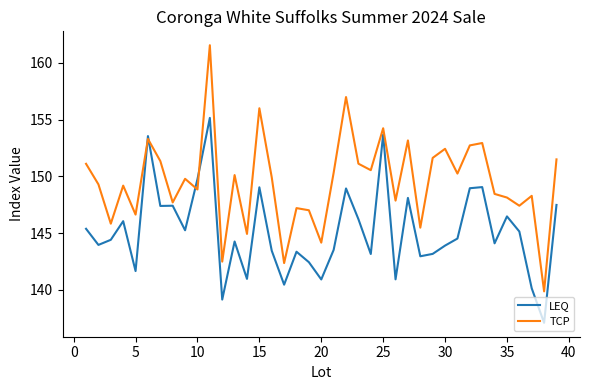

What is the greatest value displayed?

161.5